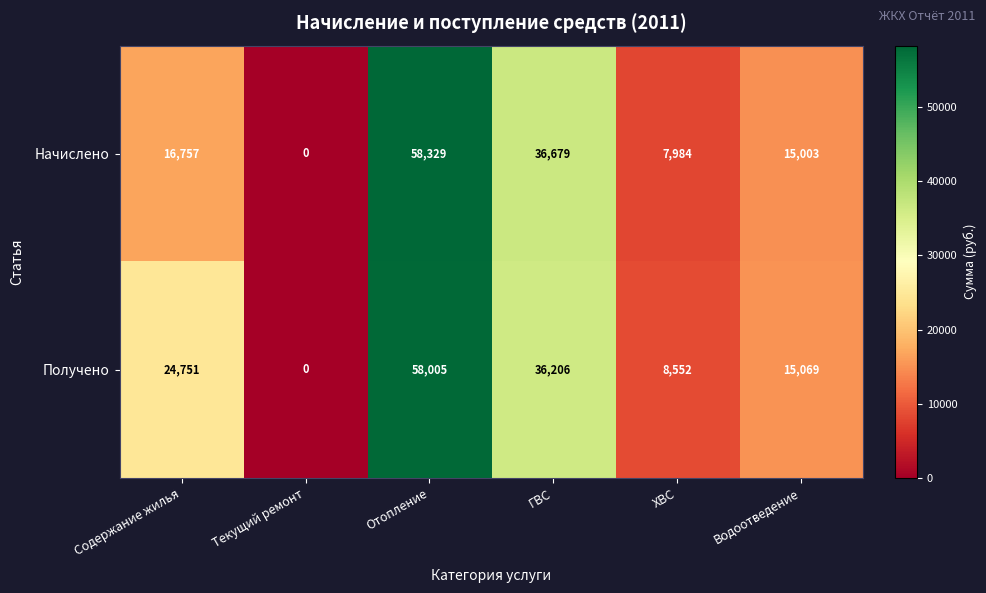

Reading left to right, what are all the values shown in this chart?

Начислено: 16757	0	58329	36679	7984	15003
Получено: 24751	0	58005	36206	8552	15069